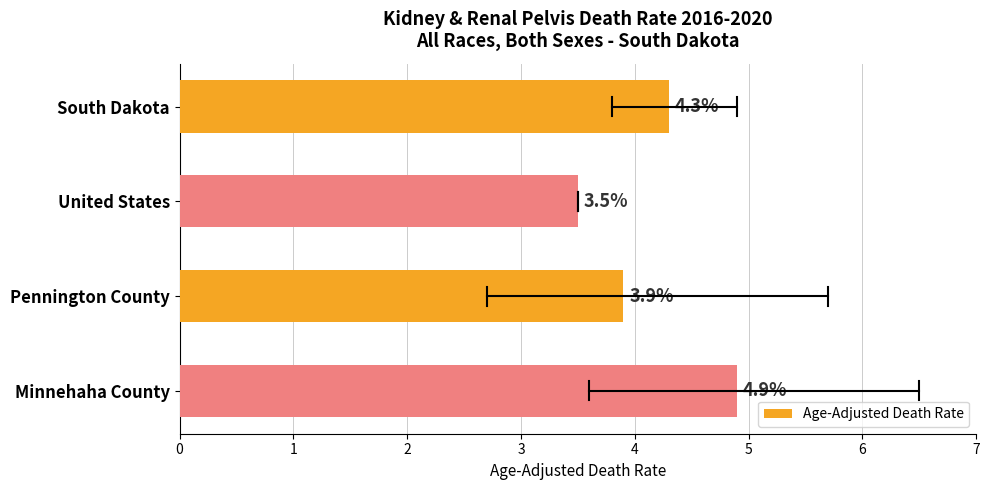

Reading top to bottom, list all the values displayed in this chart.

South Dakota=4.3	United States=3.5	Pennington County=3.9	Minnehaha County=4.9